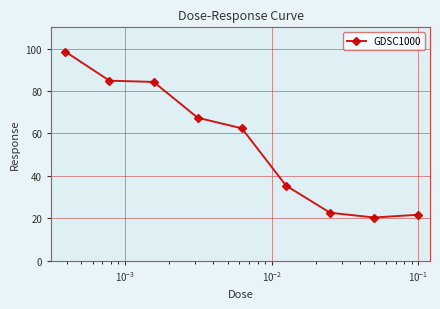

What is the greatest value displayed?

98.5